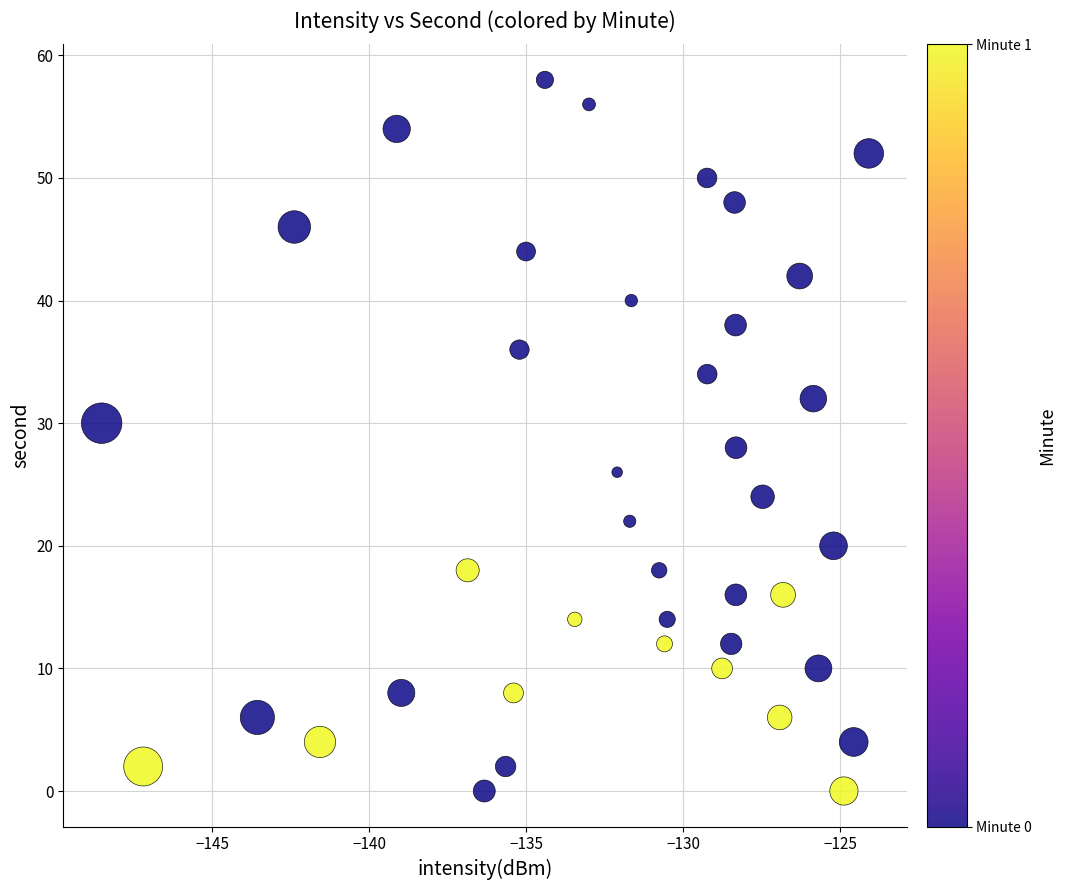

What is the range of Y values (max minus min)?

58